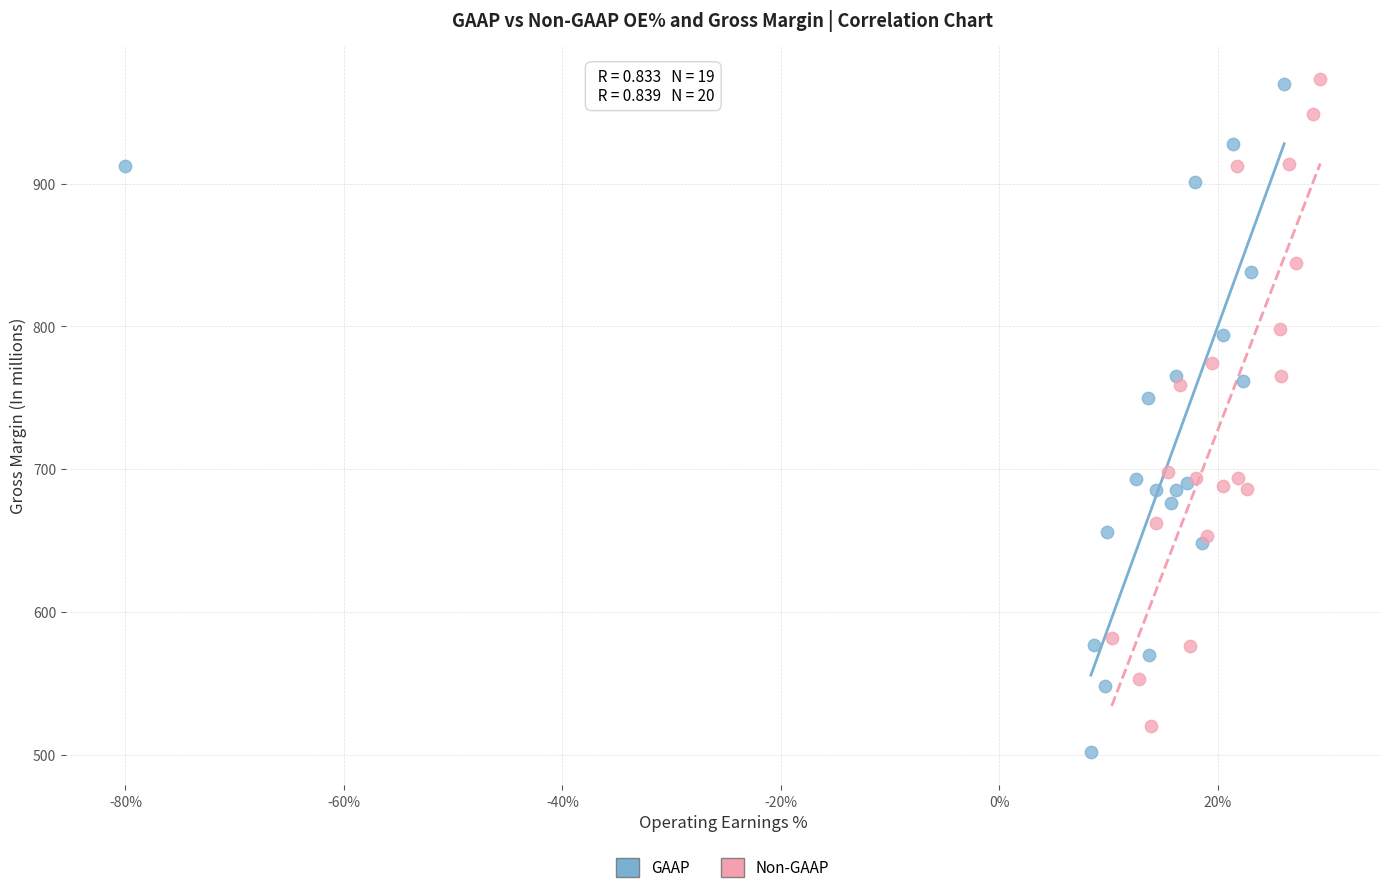

Which series has the widest spread of Y values?

GAAP